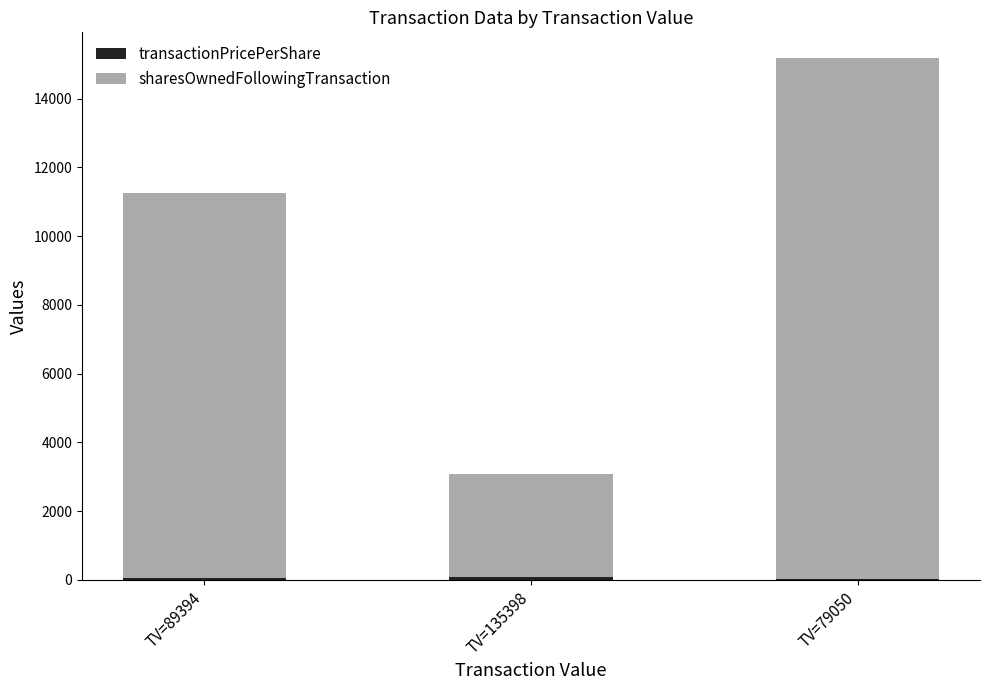

At which category is the sum across all series the highest?

TV=79050